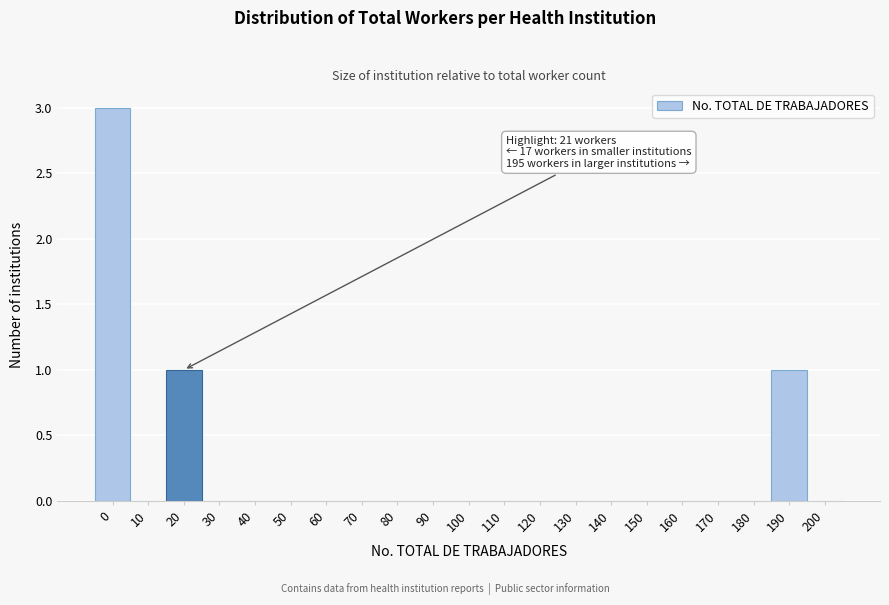

Reading left to right, list all the values displayed in this chart.

0=3	10=0	20=1	30=0	40=0	50=0	60=0	70=0	80=0	90=0	100=0	110=0	120=0	130=0	140=0	150=0	160=0	170=0	180=0	190=1	200=0